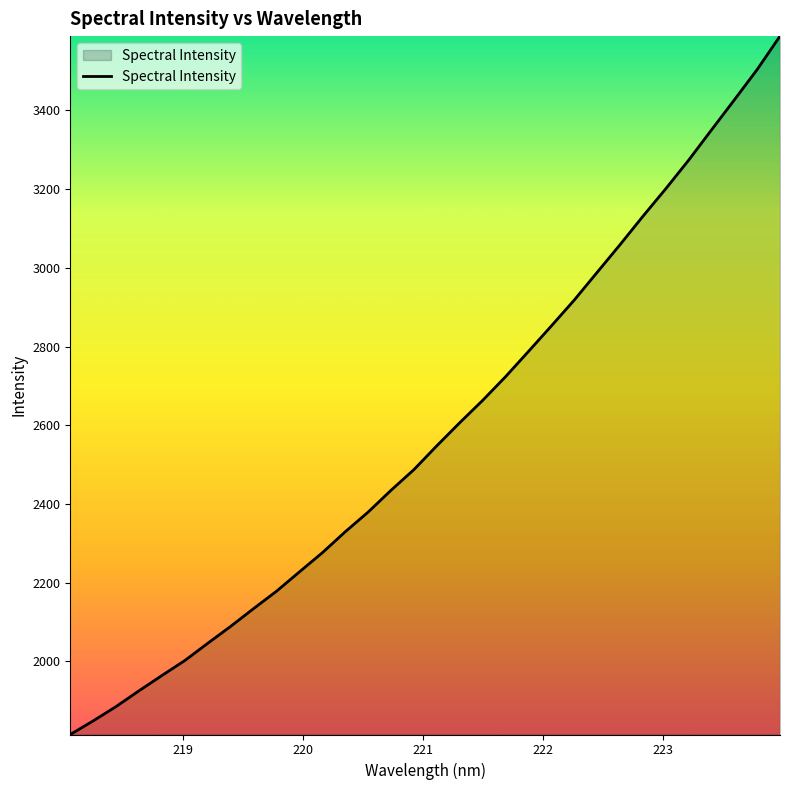

What is the difference between the maximum and minimum values?

1774.9